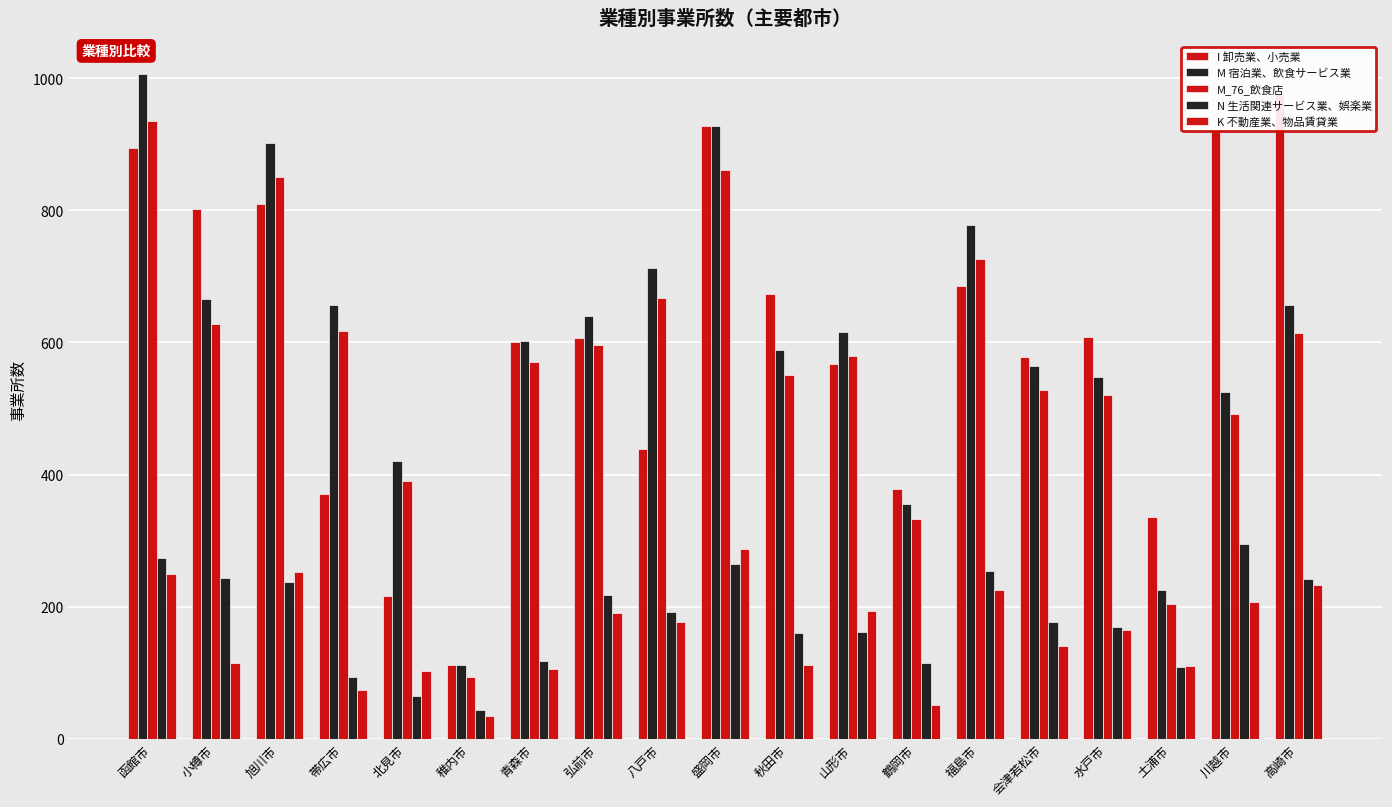

What is the value of the K 不動産業、物品賃貸業 bar at the 17th from the left?

110